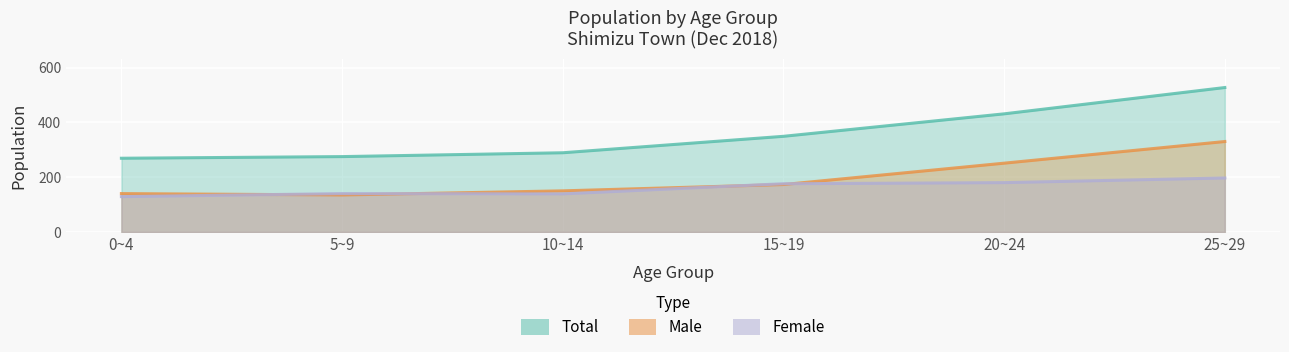

What is the highest value of the Female series?

197